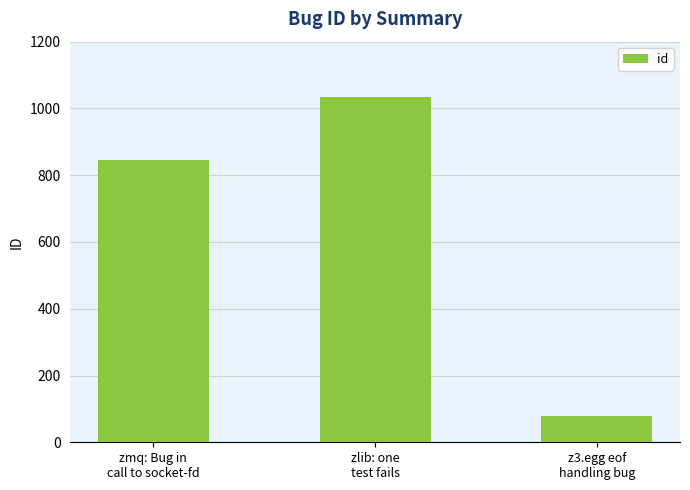

The value at zlib: one
test fails is 1033. True or false?

True